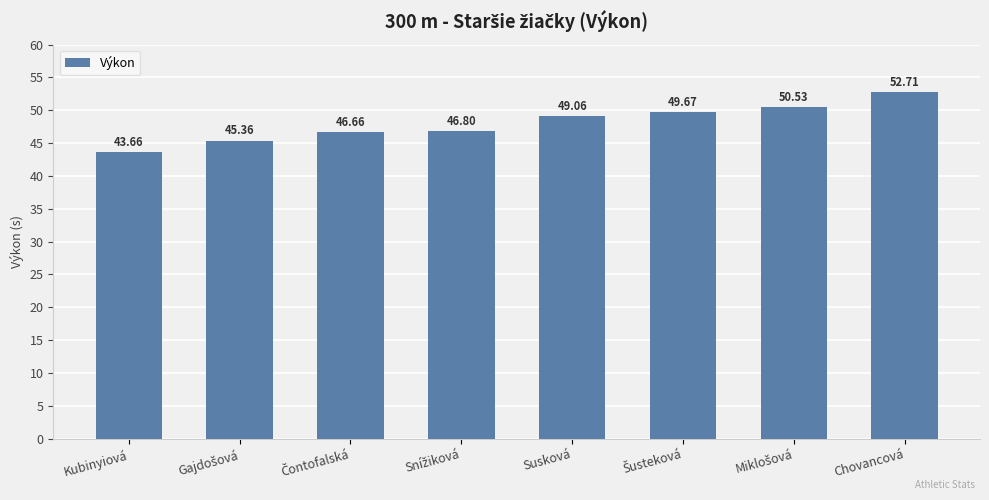

What is the average value?

48.1